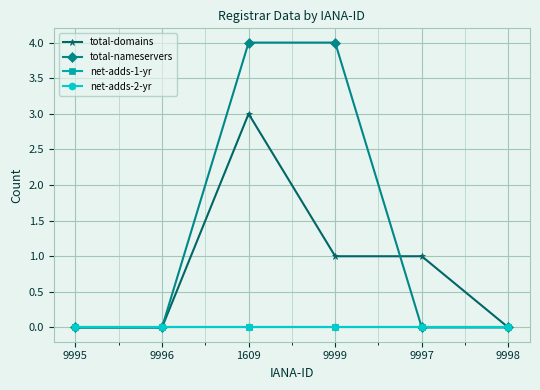

Is this an area chart (filled region under the line)?

No